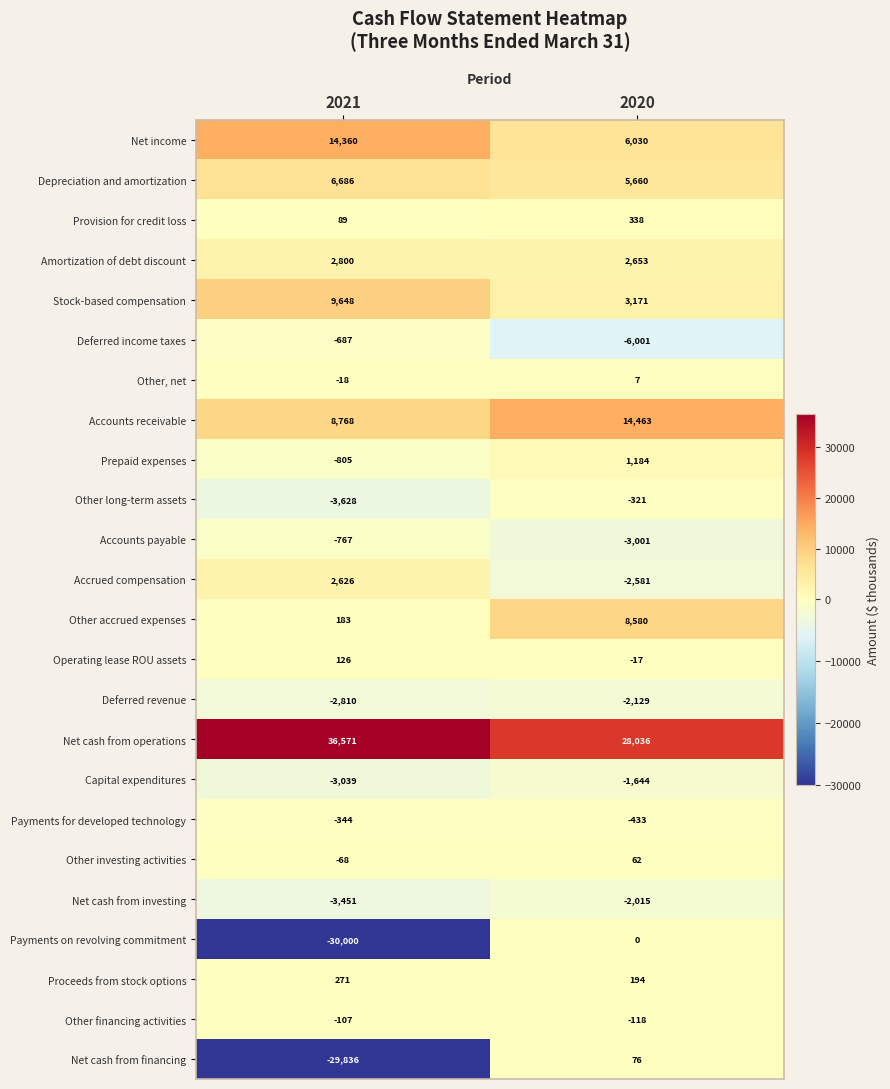

What is the total value across all series at 2020?

52194